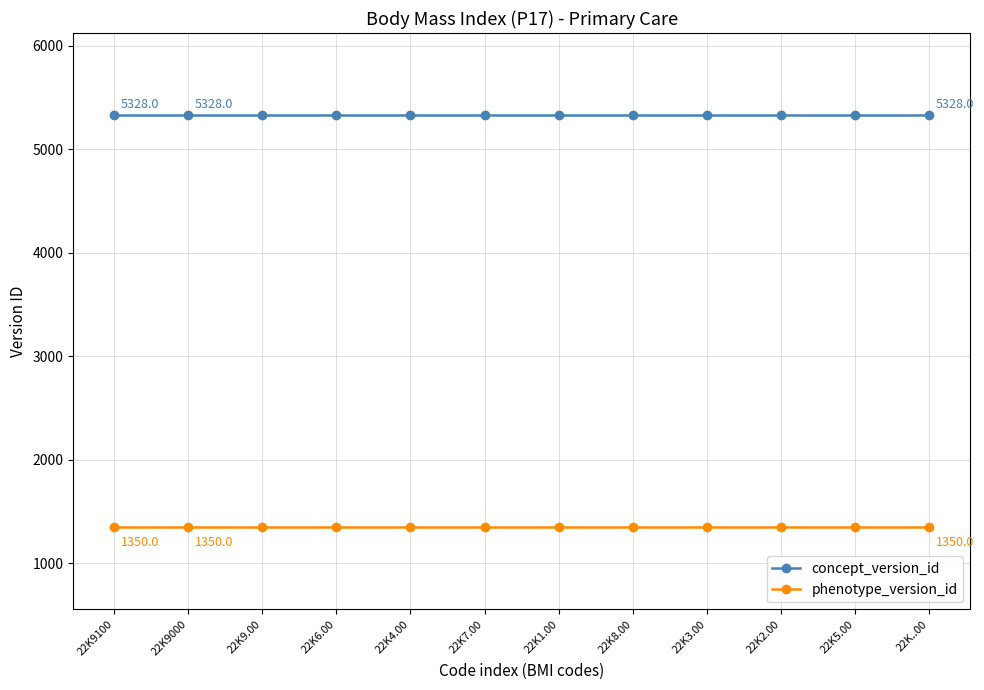

Reading left to right, list all the values displayed in this chart.

concept_version_id: 5328	5328	5328	5328	5328	5328	5328	5328	5328	5328	5328	5328
phenotype_version_id: 1350	1350	1350	1350	1350	1350	1350	1350	1350	1350	1350	1350